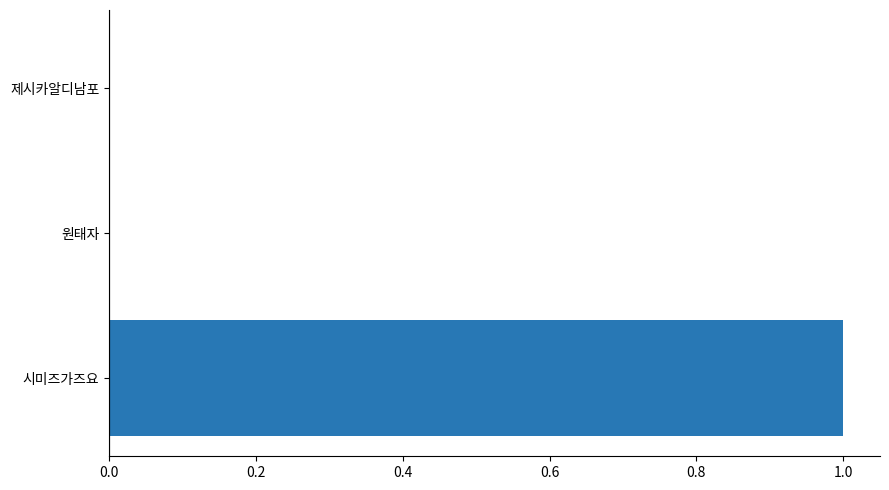

The value at 제시카알디남포 is 0.0. True or false?

True